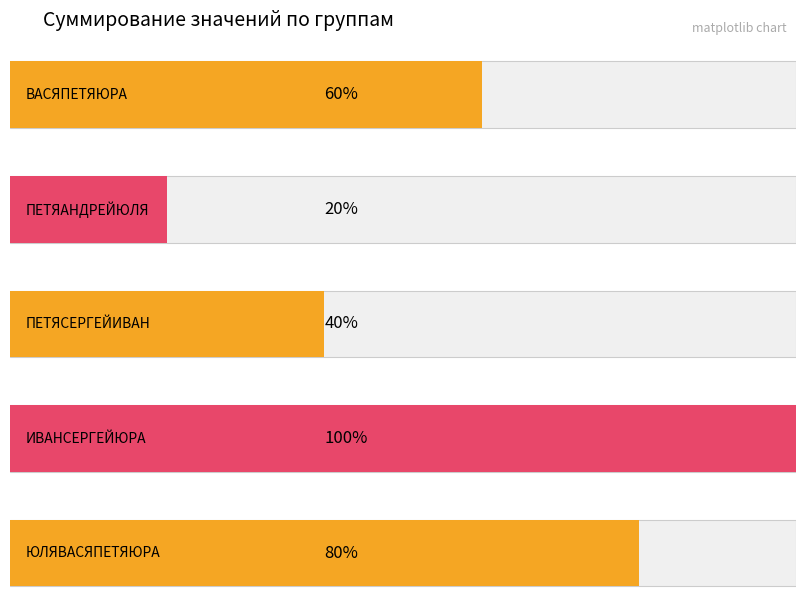

Does the chart contain any negative values?

No